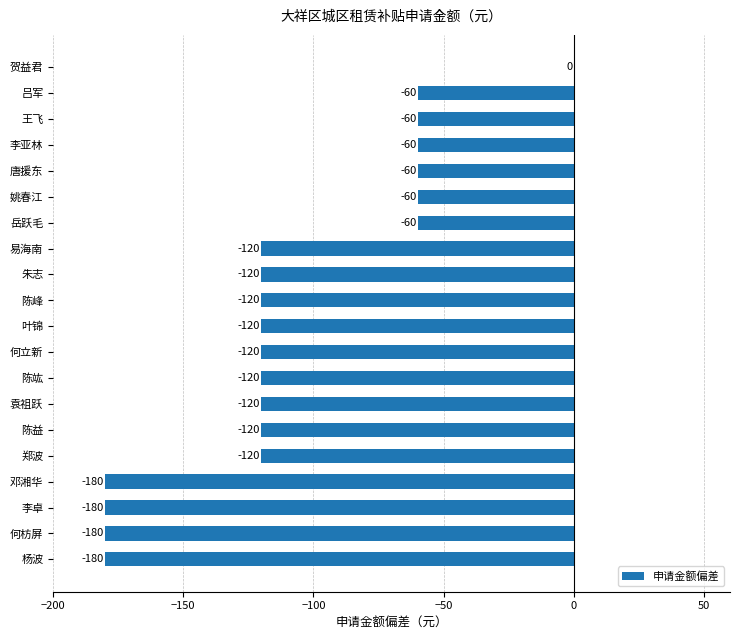

How many values are between -120 and -60?

15